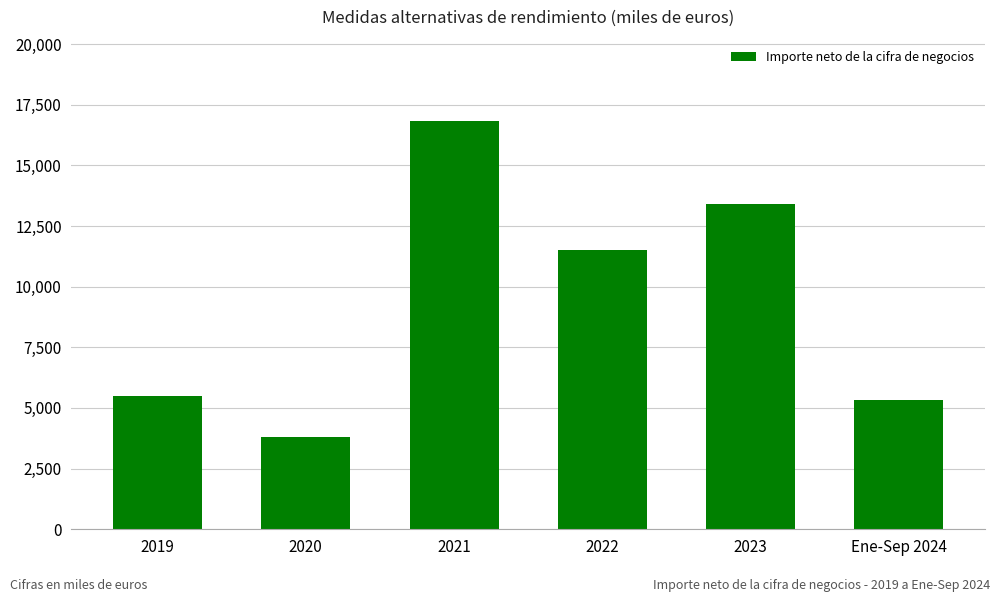

What is the label of the 1st bar from the right?

Ene-Sep 2024